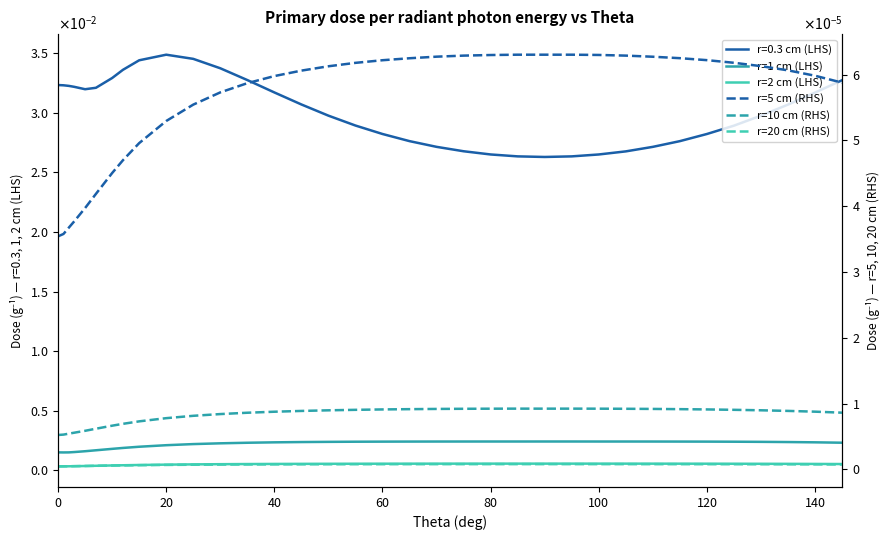

Count the number of categories in the chart.

35